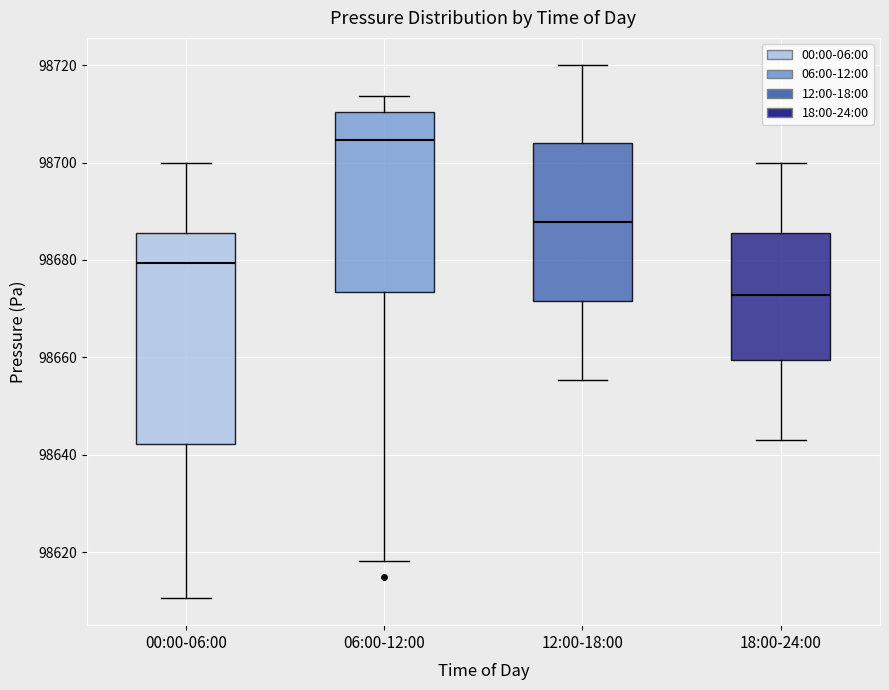

Reading left to right, read every box against the y-axis: the position of its median line, the range the box covers, and the ends of its whiskers. The values are not printed on the chart, so give them approximately, as read against the axis.

00:00-06:00: median 98680, box 98642 to 98686, whiskers 98610 to 98700
06:00-12:00: median 98704, box 98674 to 98710, whiskers 98618 to 98714
12:00-18:00: median 98688, box 98672 to 98704, whiskers 98656 to 98720
18:00-24:00: median 98672, box 98660 to 98686, whiskers 98644 to 98700